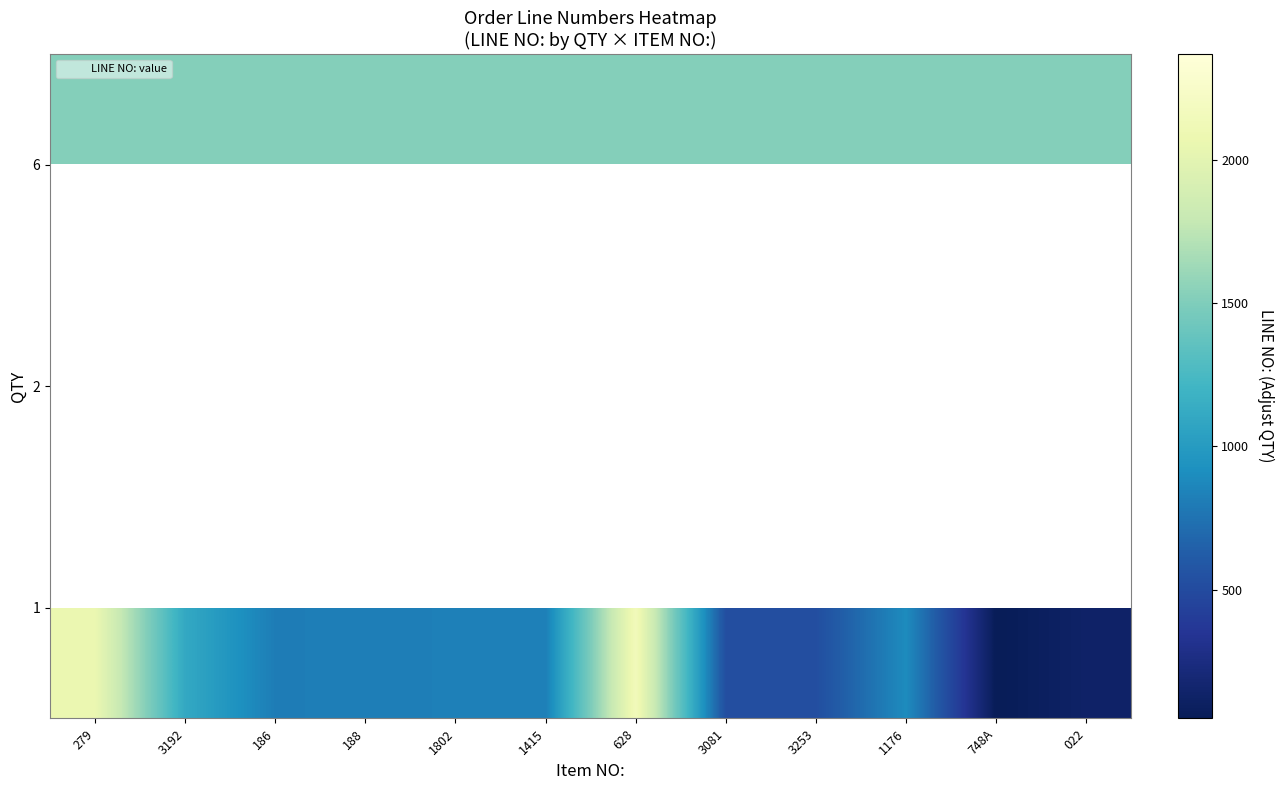

What is the smallest value displayed?

51.0